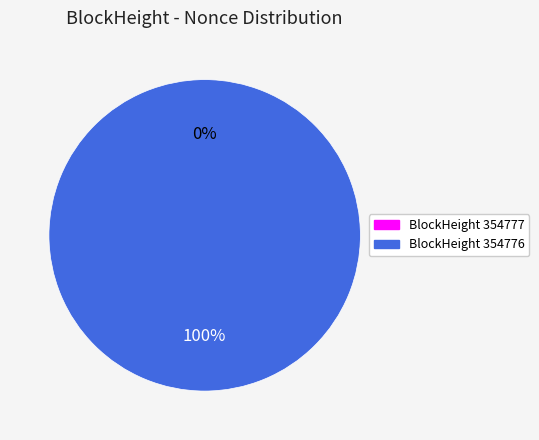

What percentage is NOT represented by 354777?

100.0%